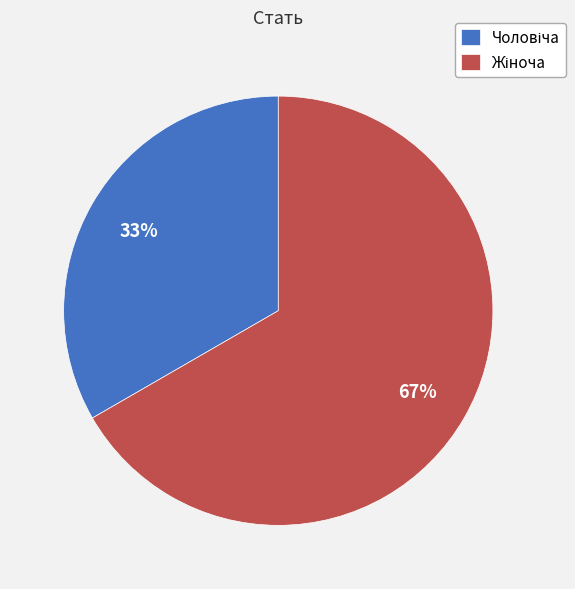

How many slices are in this pie chart?

2